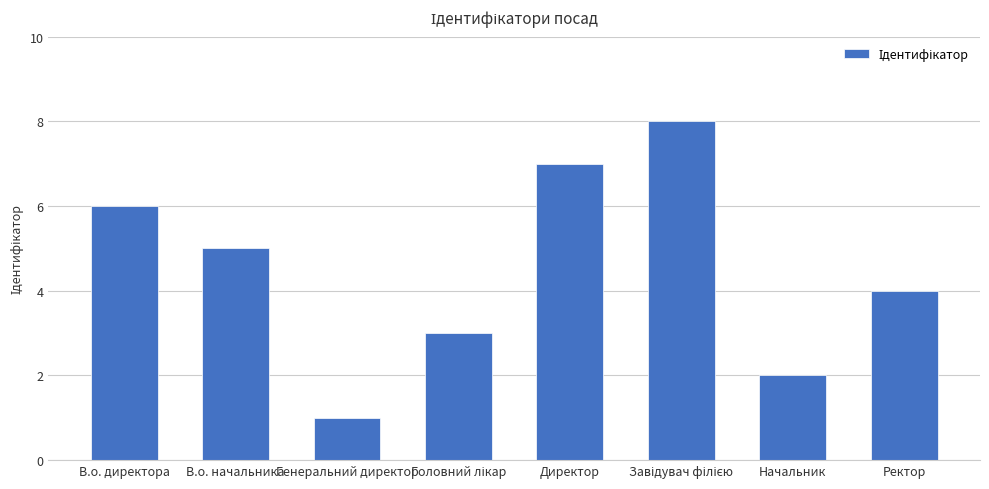

What is the label of the 1st bar from the right?

Ректор